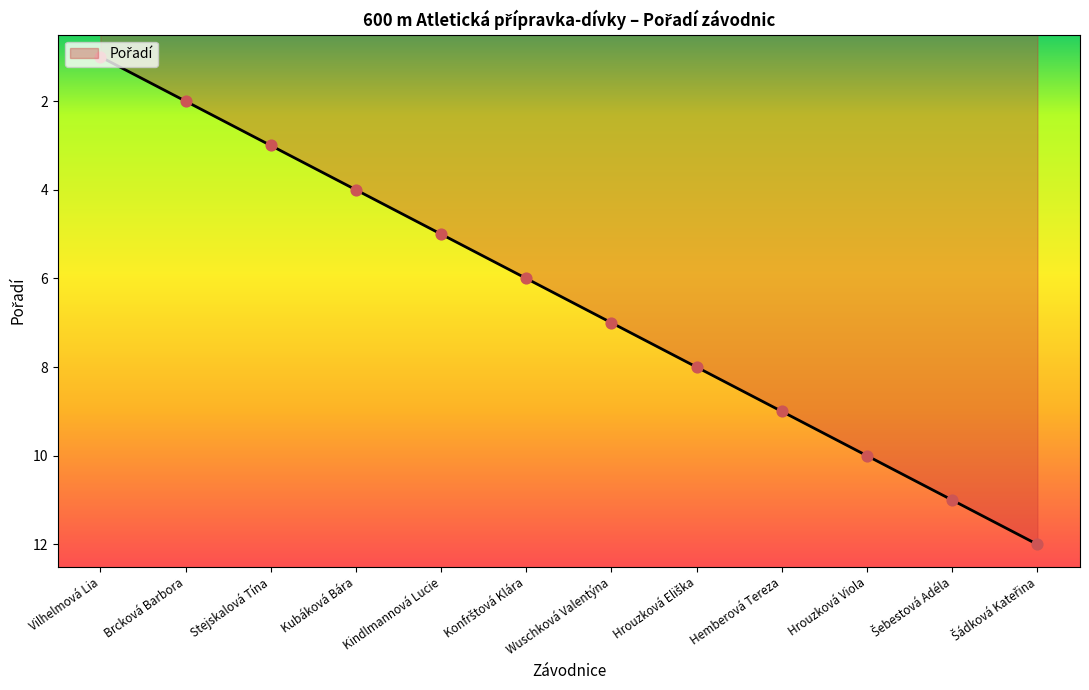

What is the change in value from Wuschková Valentýna to Hemberová Tereza?

+2